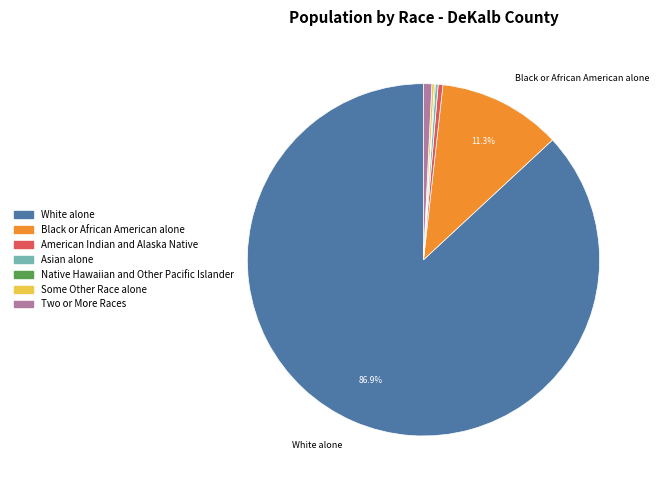

Is there any slice that represents more than half of the pie?

Yes